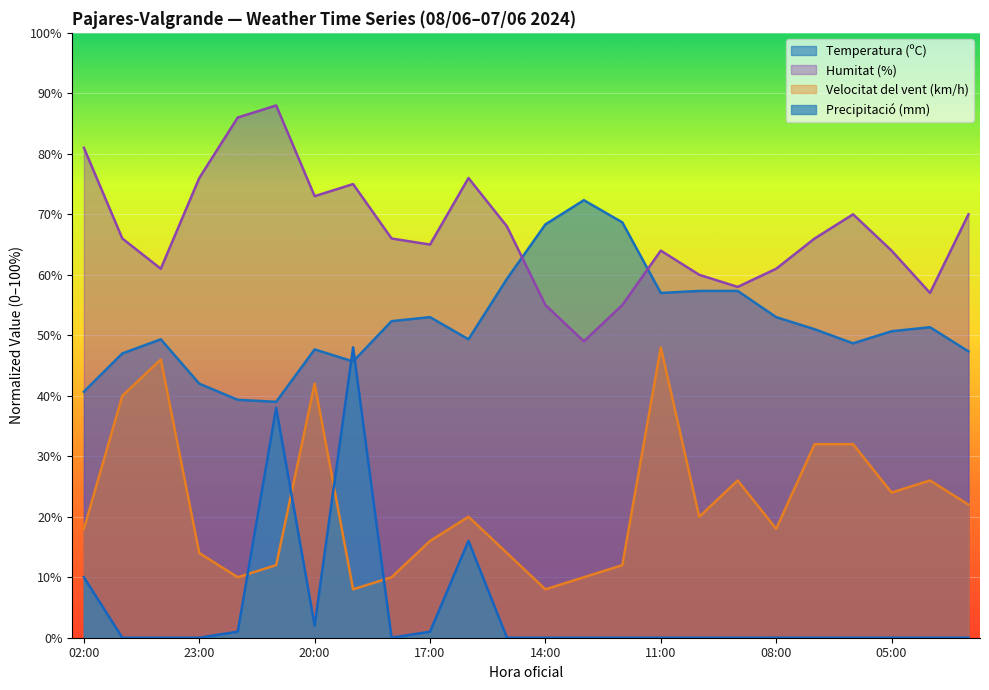

Where is Velocitat del vent (km/h) nearest to the value 28?

09:00